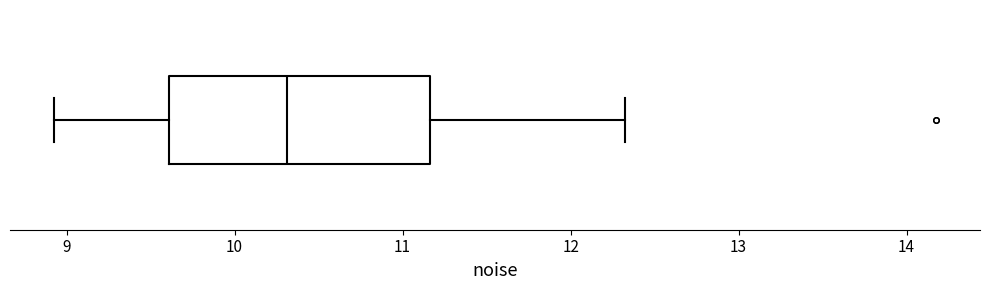

Read this box plot against the x-axis: the position of the median line, the range covered by the box, and the ends of both whiskers. The values are not printed on the chart, so give them approximately, as read against the axis.

median 10.3, box 9.6 to 11.2, whiskers 8.9 to 12.3